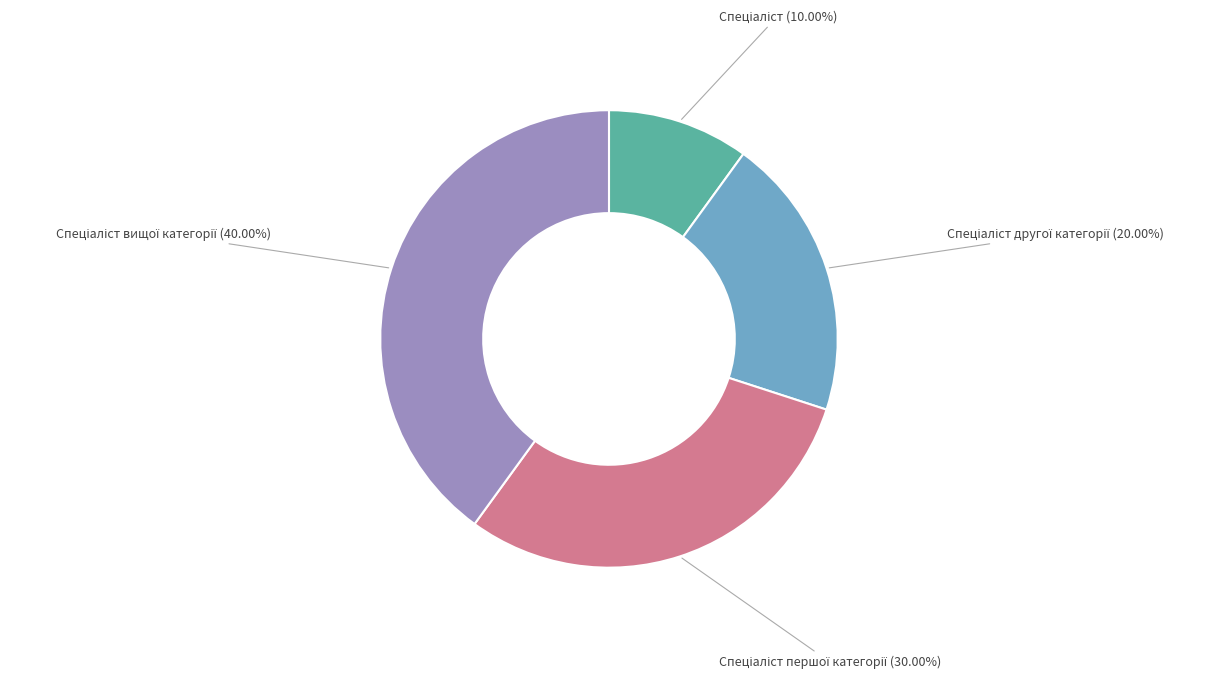

Is there any slice that represents more than half of the pie?

No